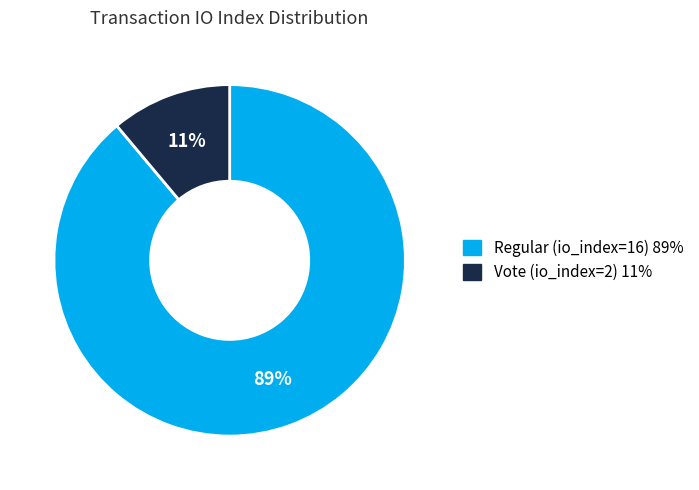

What is the largest slice in the pie chart?

Regular (io_index=16)